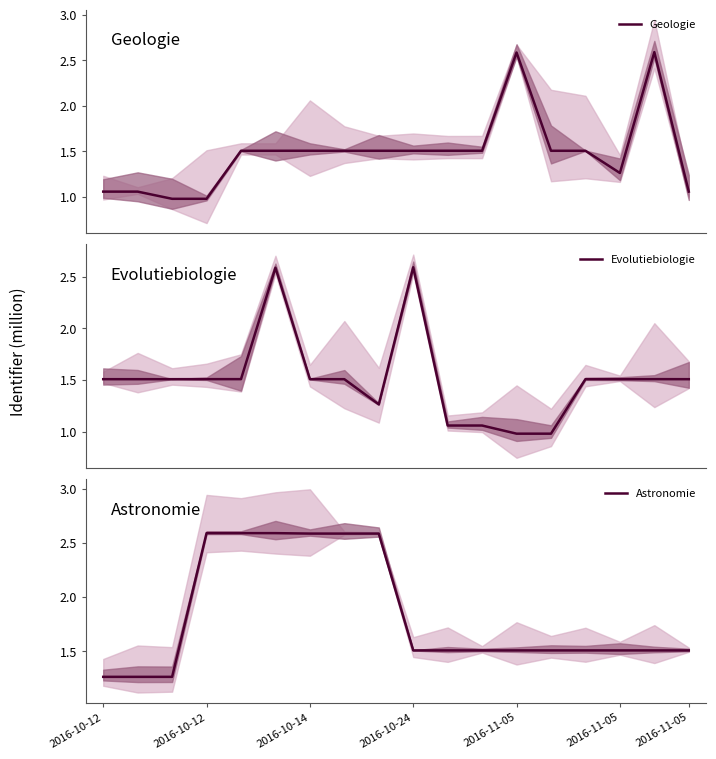

Reading left to right, list all the values displayed in this chart.

Geologie: 1.1	1.1	1.0	1.0	1.5	1.5	1.5	1.5	1.5	1.5	1.5	1.5	2.6	1.5	1.5	1.3	2.6	1.1
Evolutiebiologie: 1.5	1.5	1.5	1.5	1.5	2.6	1.5	1.5	1.3	2.6	1.1	1.1	1.0	1.0	1.5	1.5	1.5	1.5
Astronomie: 1.3	1.3	1.3	2.6	2.6	2.6	2.6	2.6	2.6	1.5	1.5	1.5	1.5	1.5	1.5	1.5	1.5	1.5